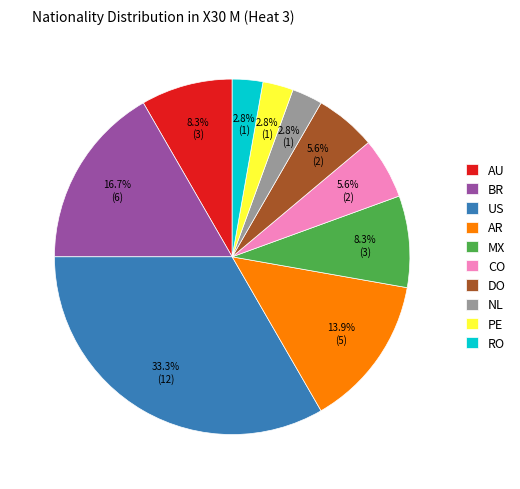

What is the largest slice in the pie chart?

US